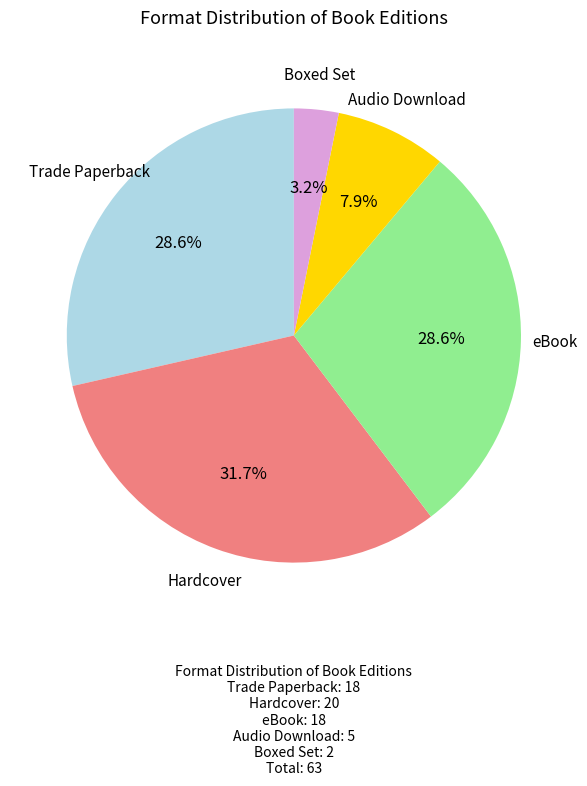

Which slice is the smallest?

Boxed Set